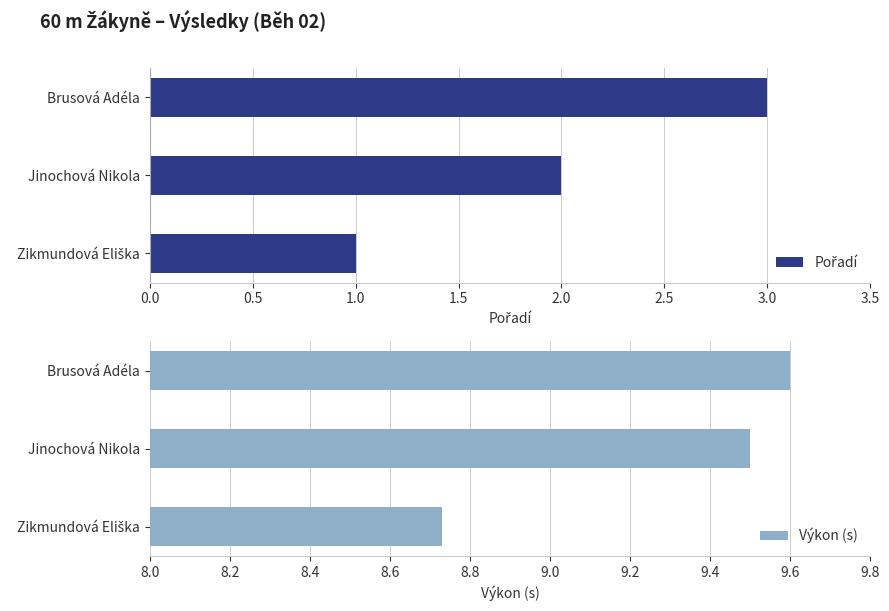

What is the maximum value shown in the chart?

9.6